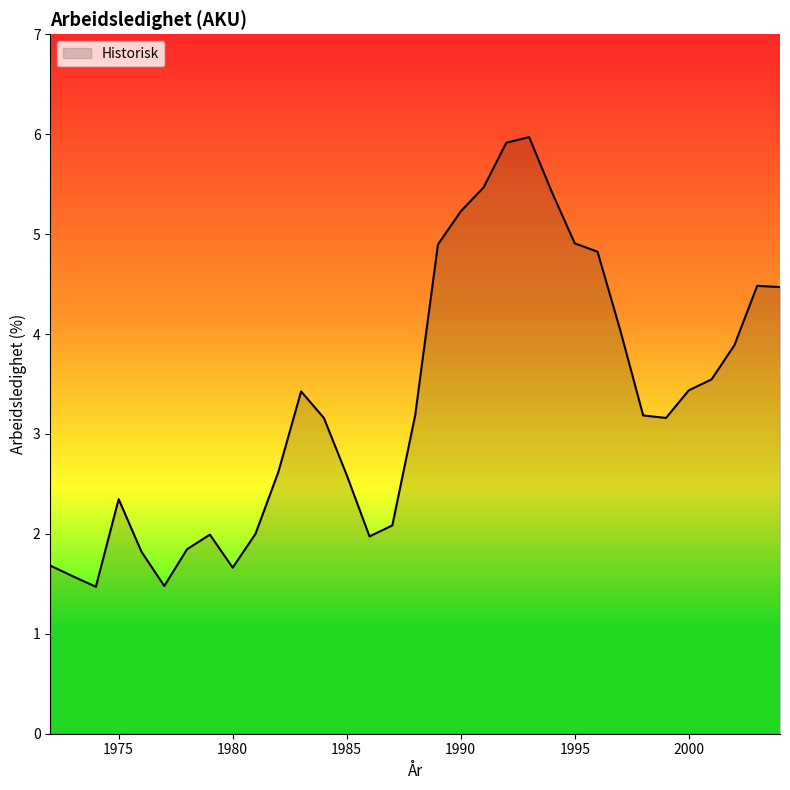

Count the number of categories in the chart.

33